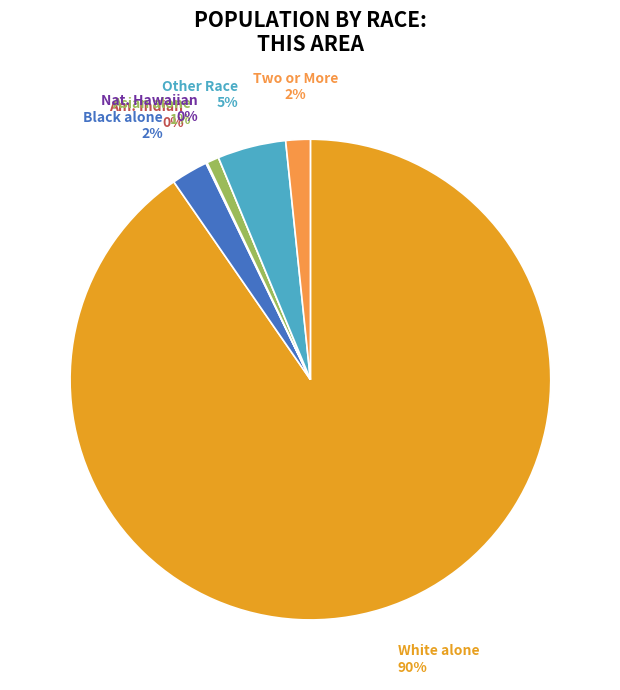

True or false: Two or More Races accounts for 13% of the total.

False